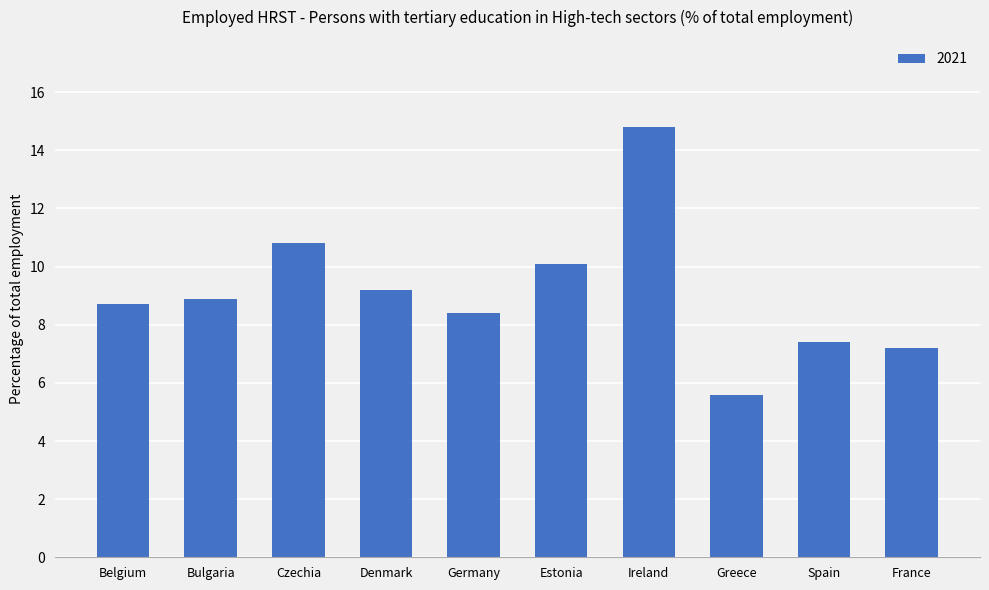

What is the difference between the second highest and minimum values?

5.2